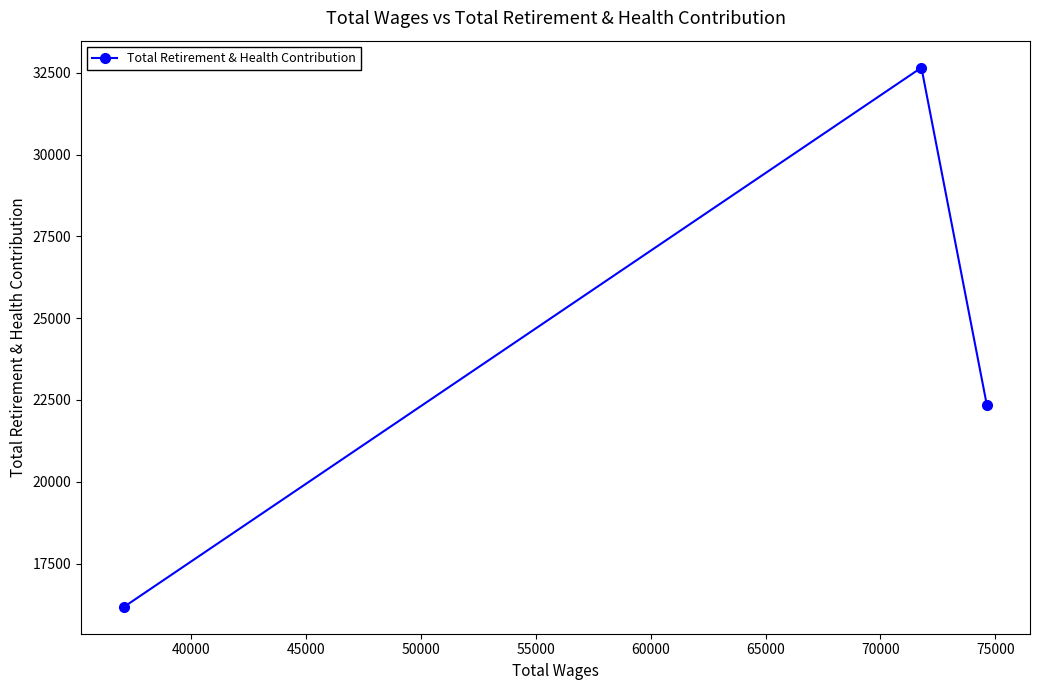

Count the values in the range 16179 to 32661.

3